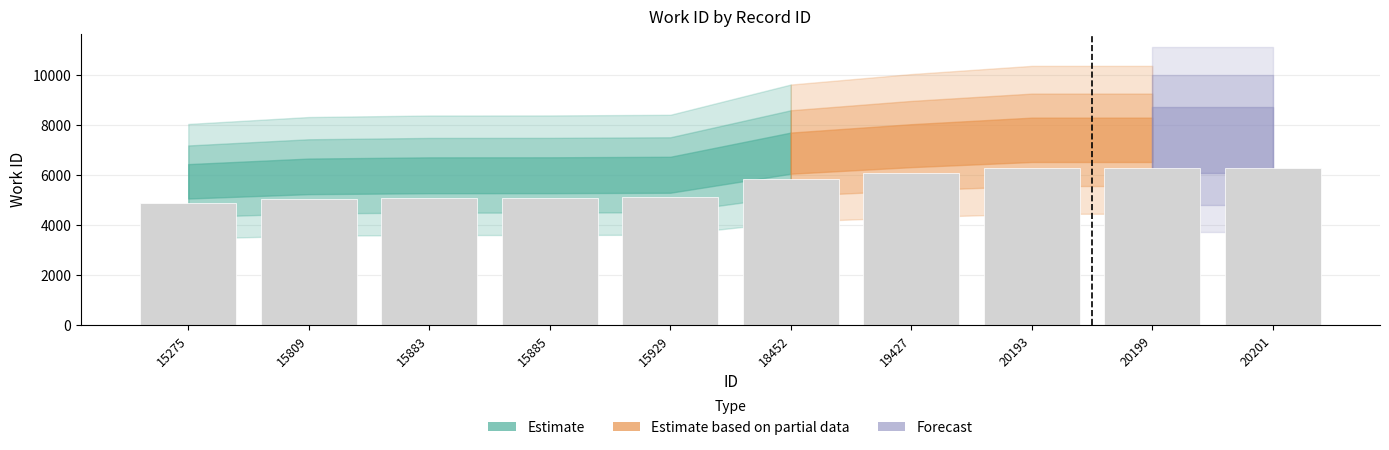

The chart shows a value of 8104.2 at 15883. True or false?

False